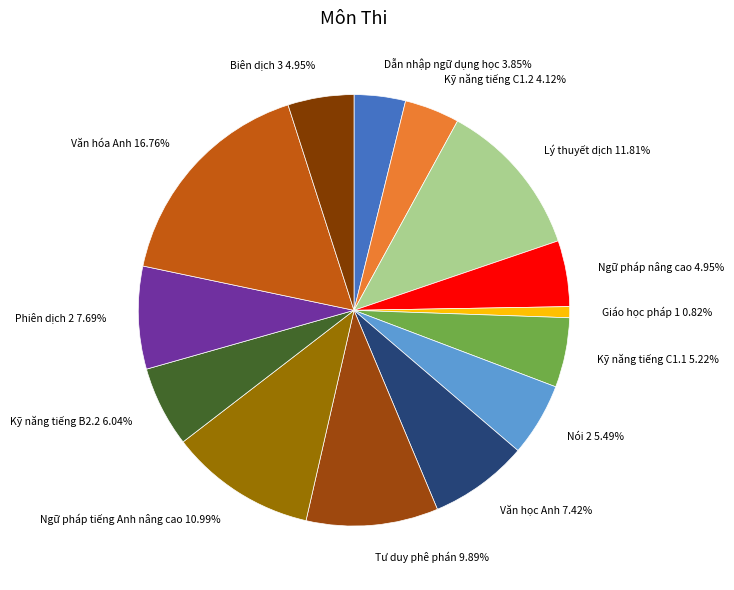

Is Văn hóa Anh the majority of the pie?

No